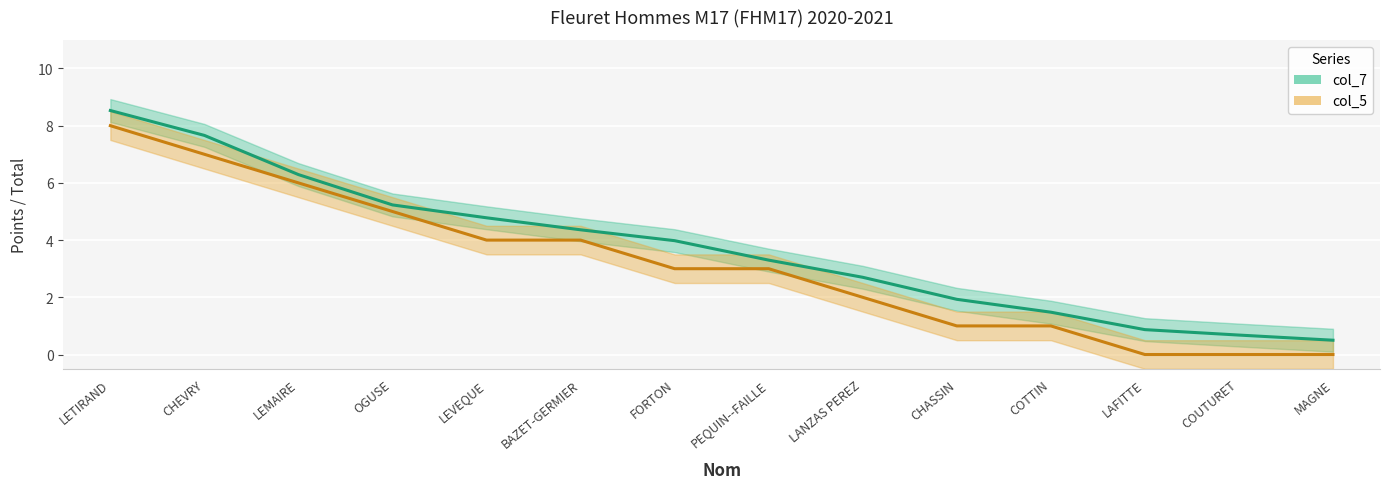

What is the spread (max minus min) of values at CHEVRY?

0.7